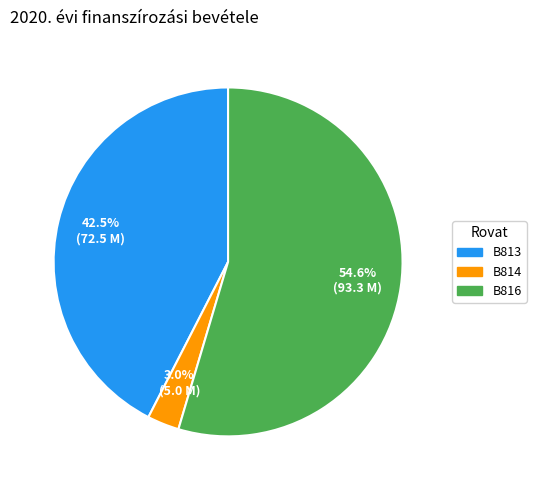

Which has a higher value, B816 or B814?

B816